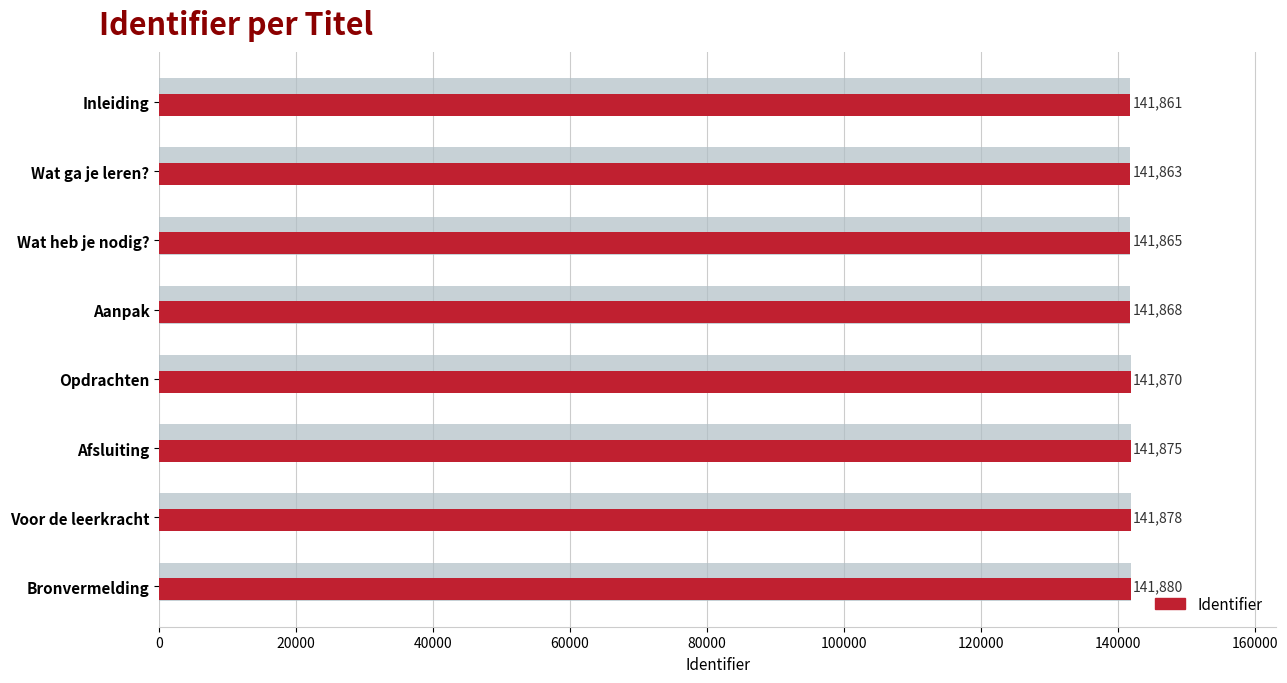

What is the greatest value displayed?

141880